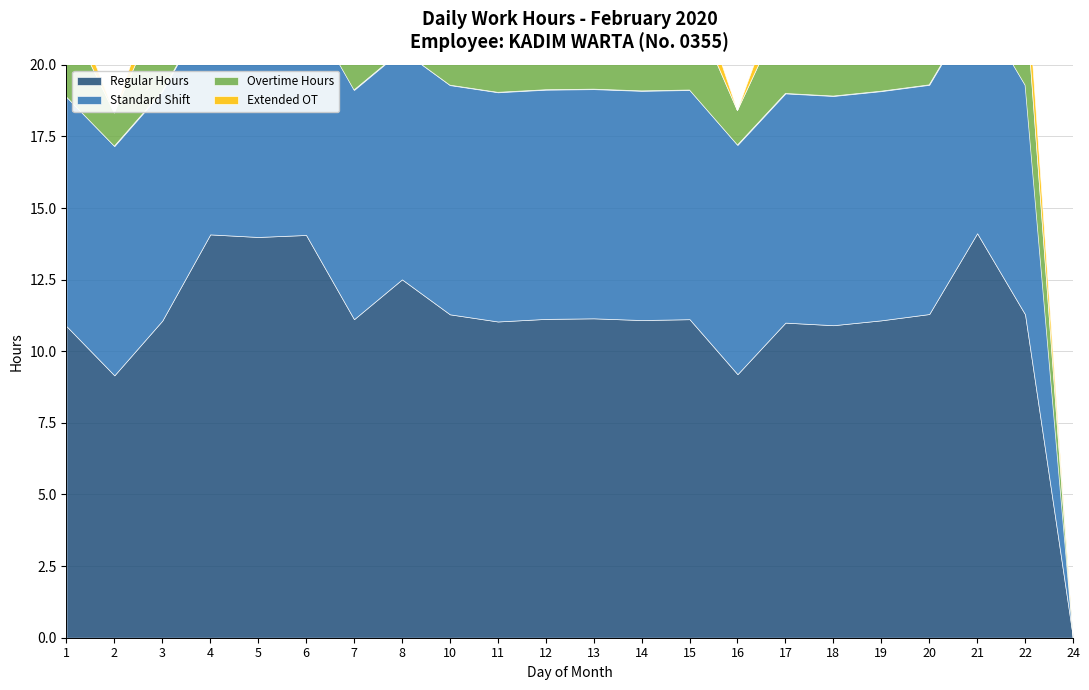

True or false: Standard Shift and Extended OT cross at least once.

False